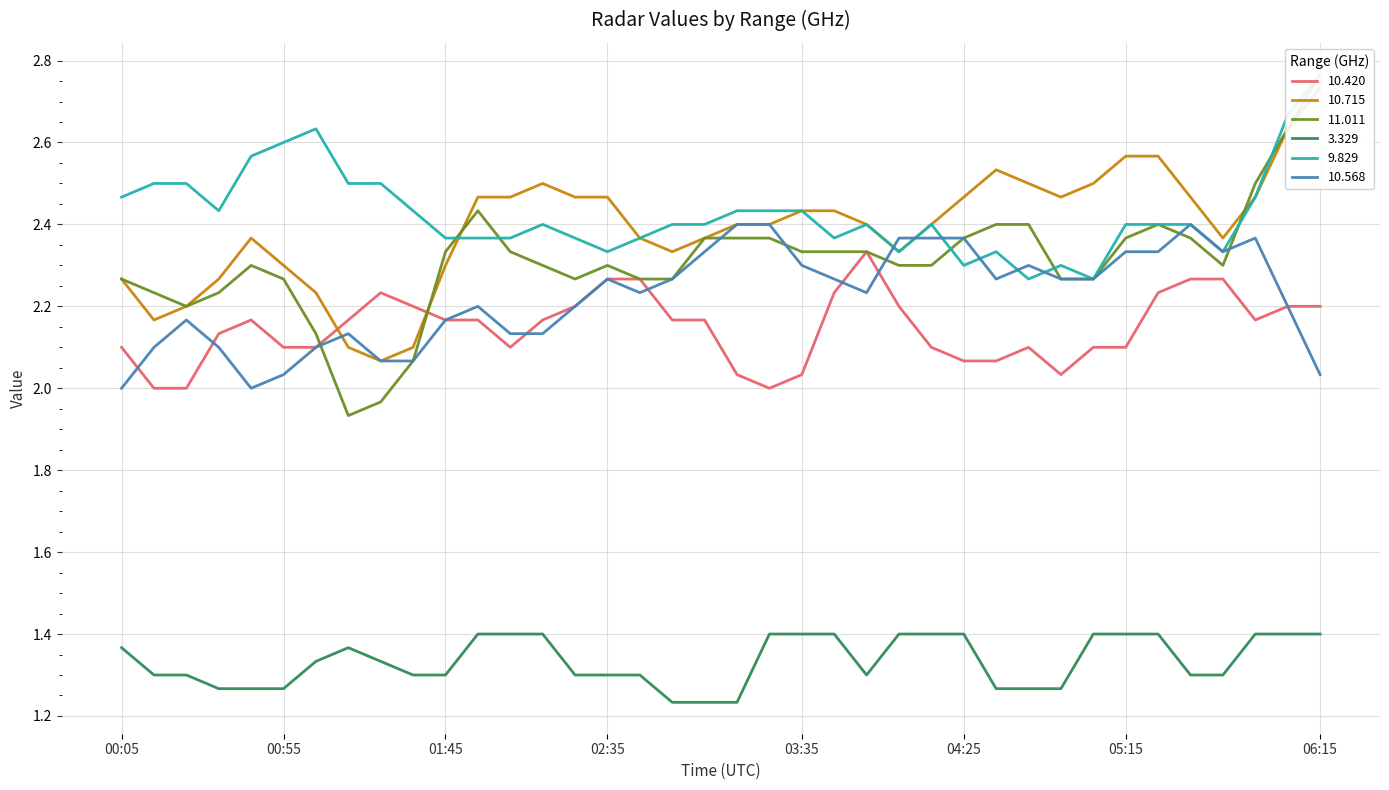

Rank the categories by 10.568 value from highest to lowest.

2022/10/18 05:25, 2022/10/18 04:15, 2022/10/18 03:05, 2022/10/18 03:15, 2022/10/18 03:25, 2022/10/18 03:35, 2022/10/18 04:55, 2022/10/18 05:45, 2022/10/18 05:55, 2022/10/18 01:55, 2022/10/18 02:25, 2022/10/18 02:35, 2022/10/18 03:55, 2022/10/18 04:05, 2022/10/18 04:25, 2022/10/18 04:35, 2022/10/18 06:05, 2022/10/18 00:15, 2022/10/18 00:25, 2022/10/18 01:05, 2022/10/18 01:15, 2022/10/18 01:45, 2022/10/18 02:45, 2022/10/18 02:55, 2022/10/18 04:45, 2022/10/18 05:05, 2022/10/18 05:15, 2022/10/18 05:35, 2022/10/18 00:35, 2022/10/18 02:05, 2022/10/18 03:45, 2022/10/18 00:45, 2022/10/18 01:25, 2022/10/18 01:35, 2022/10/18 02:15, 2022/10/18 00:05, 2022/10/18 00:55, 2022/10/18 06:15